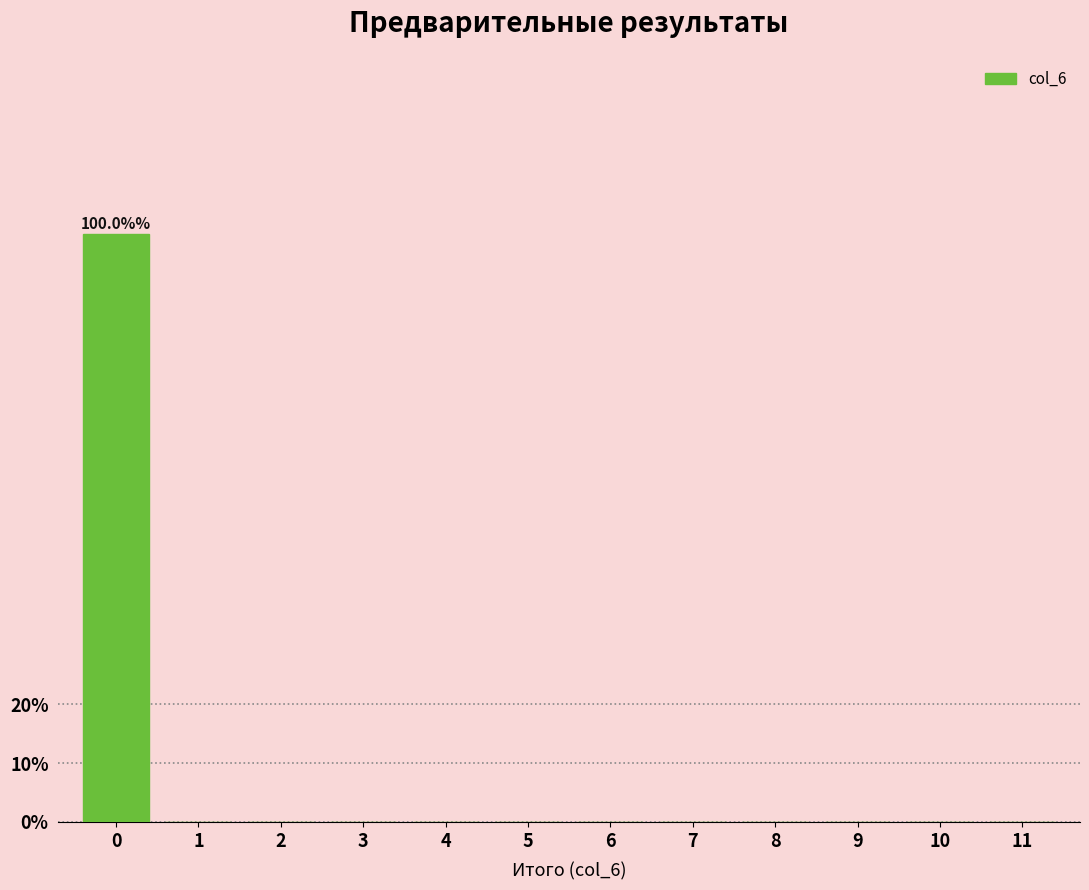

Reading left to right, what are all the values shown in this chart?

0=100	1=0	2=0	3=0	4=0	5=0	6=0	7=0	8=0	9=0	10=0	11=0